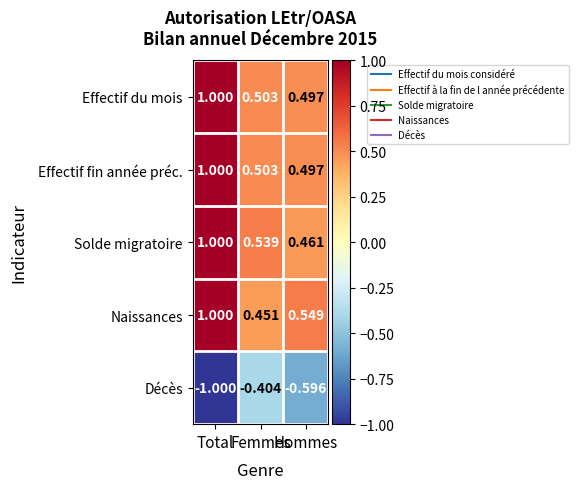

At which category is the sum across all series the highest?

Total